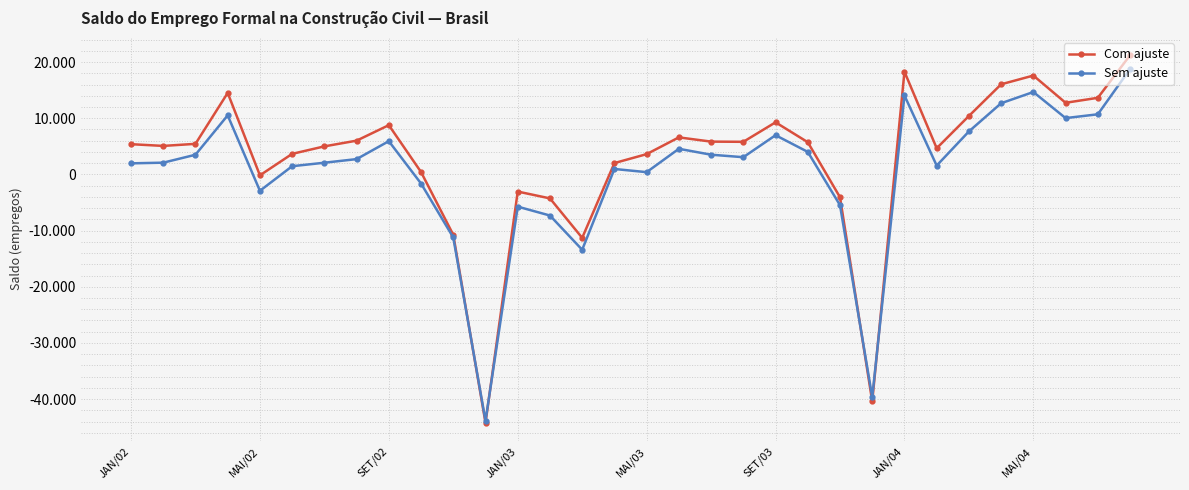

What is the highest value of the Sem ajuste series?

18752